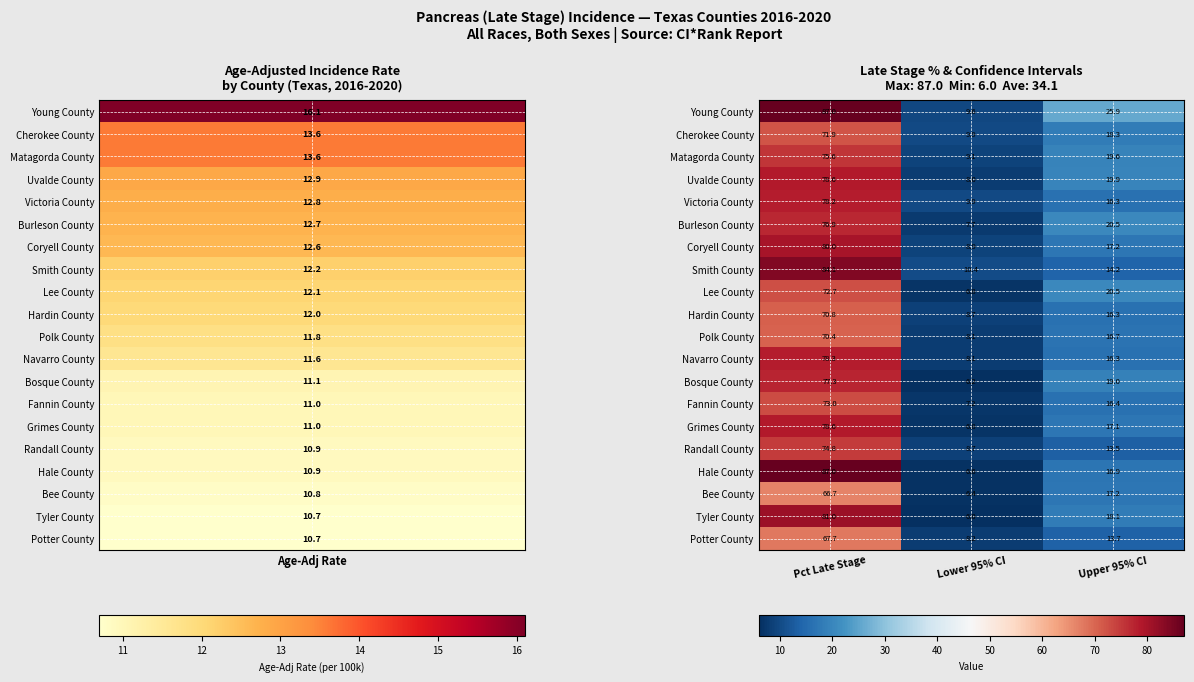

What is the sum of the Fannin County values at Upper 95% CI and Lower 95% CI?

23.6